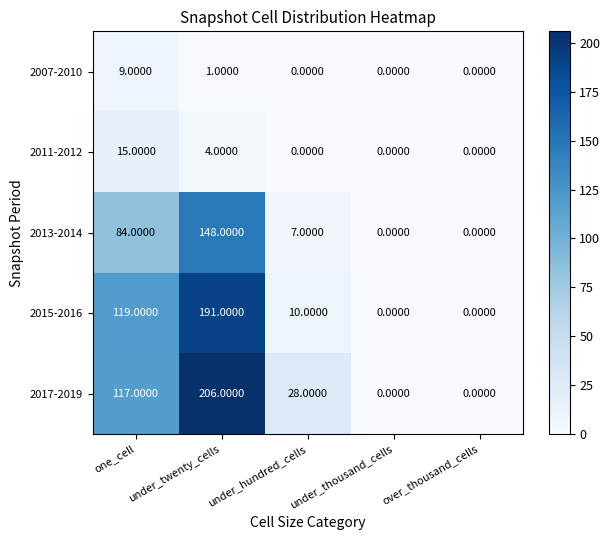

Where is 2015-2016 nearest to the value 95?

one_cell